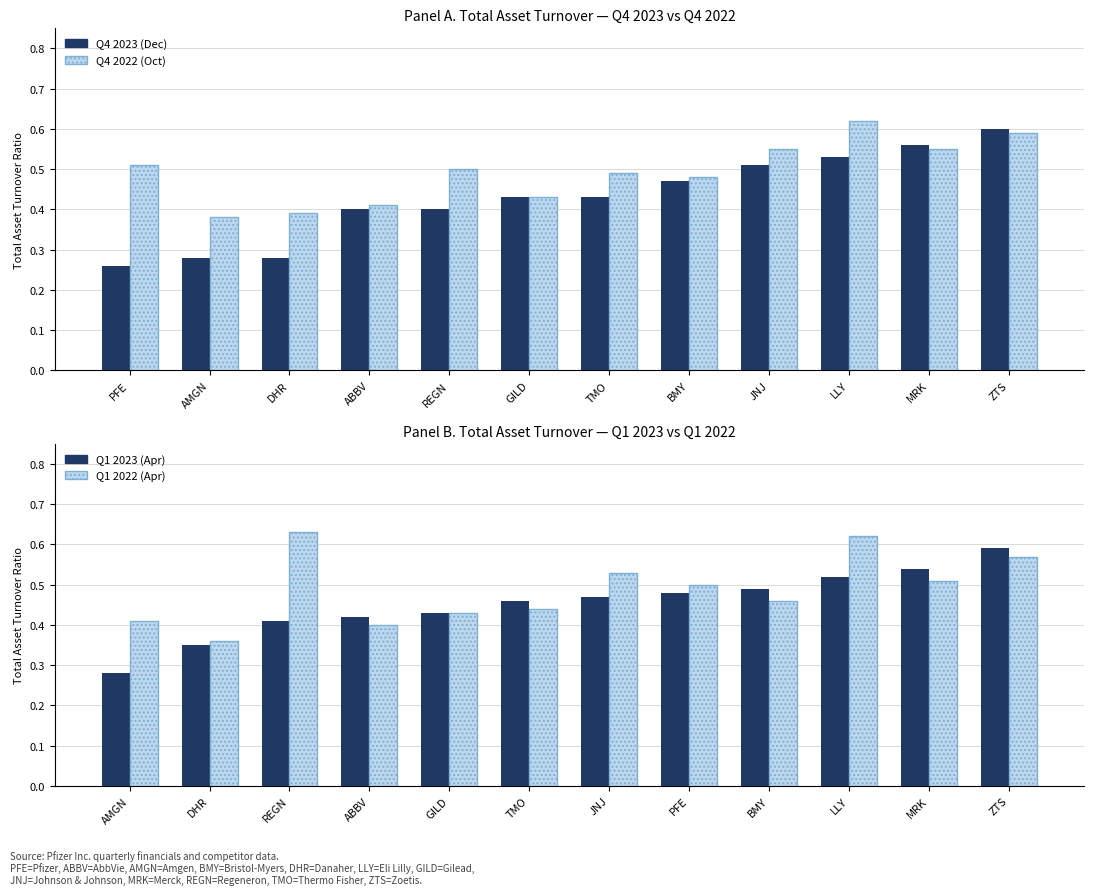

Are the bars horizontal?

No